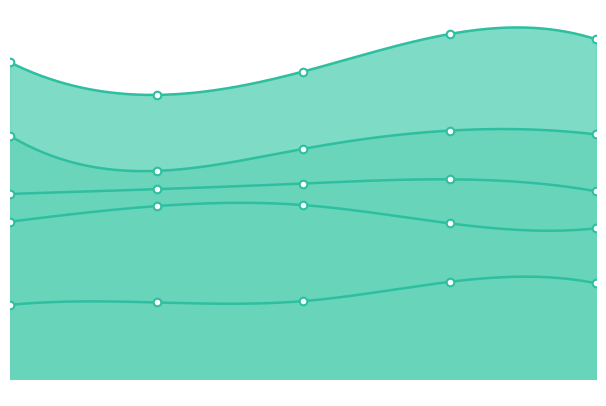

Which series contains the lowest Y value?

БАЛАНСОВЫЙ КАПИТАЛ